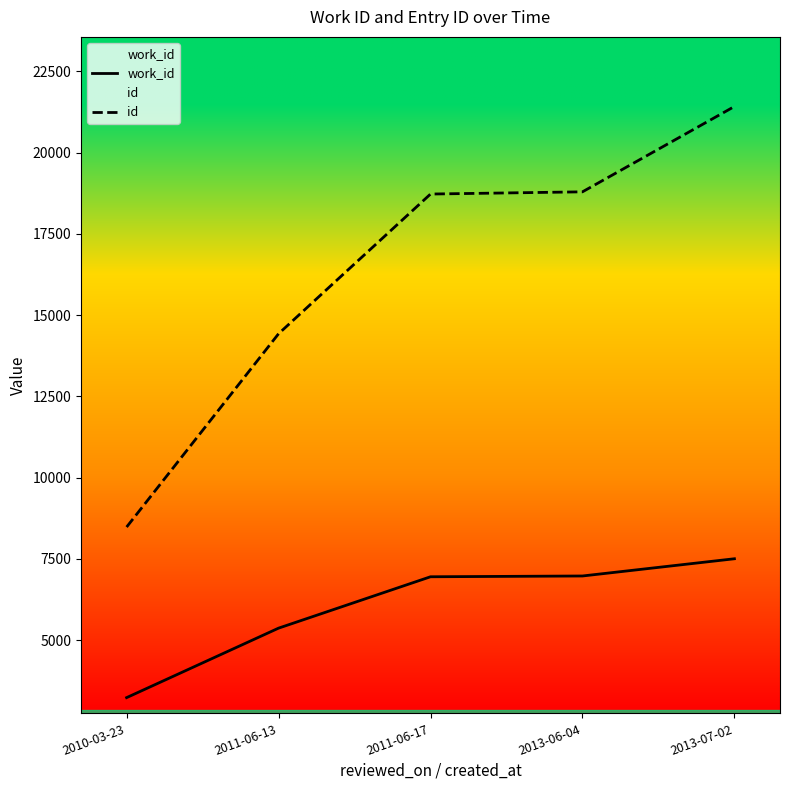

What is the difference between the work_id values at 2010-03-23 and 2013-06-04?

3743